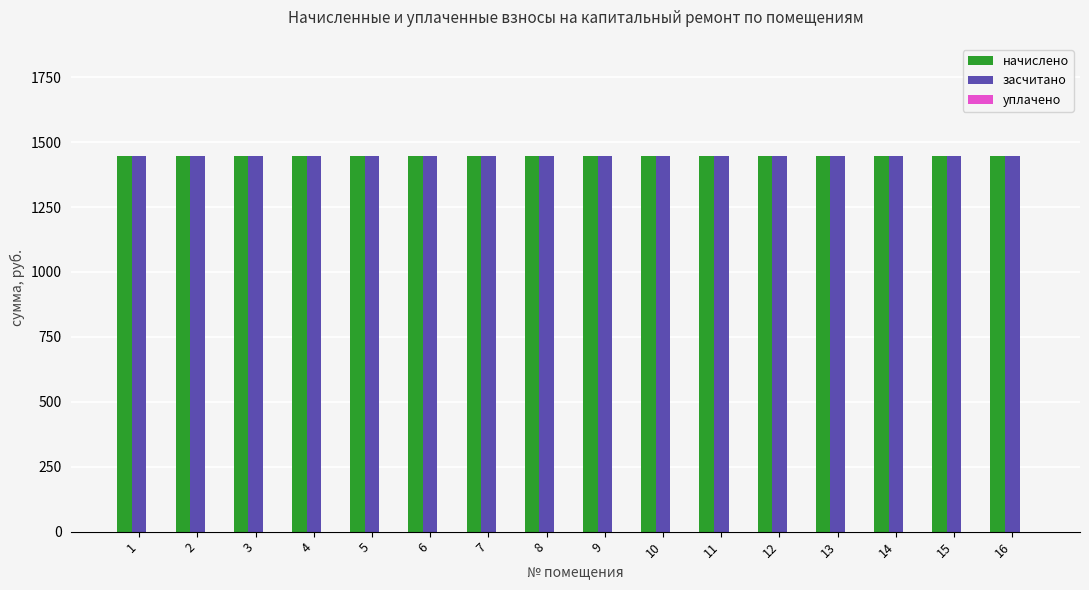

Reading right to left, what are all the values shown in this chart?

начислено: 16=1445.1	15=1445.1	14=1445.1	13=1445.1	12=1445.1	11=1445.1	10=1445.1	9=1445.1	8=1445.1	7=1445.1	6=1445.1	5=1445.1	4=1445.1	3=1445.1	2=1445.1	1=1445.1
засчитано: 16=1445.1	15=1445.1	14=1445.1	13=1445.1	12=1445.1	11=1445.1	10=1445.1	9=1445.1	8=1445.1	7=1445.1	6=1445.1	5=1445.1	4=1445.1	3=1445.1	2=1445.1	1=1445.1
уплачено: 16=0.0	15=0.0	14=0.0	13=0.0	12=0.0	11=0.0	10=0.0	9=0.0	8=0.0	7=0.0	6=0.0	5=0.0	4=0.0	3=0.0	2=0.0	1=0.0